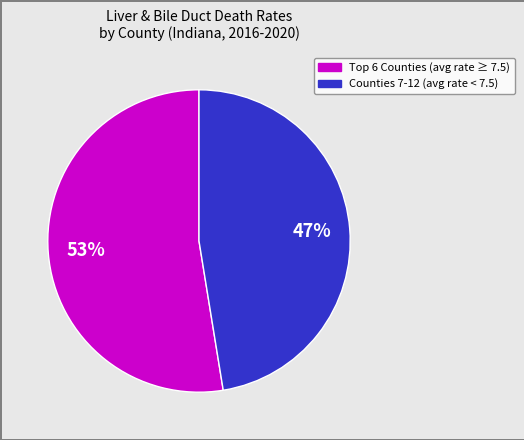

To the nearest percent, what is the average slice percentage?

50%